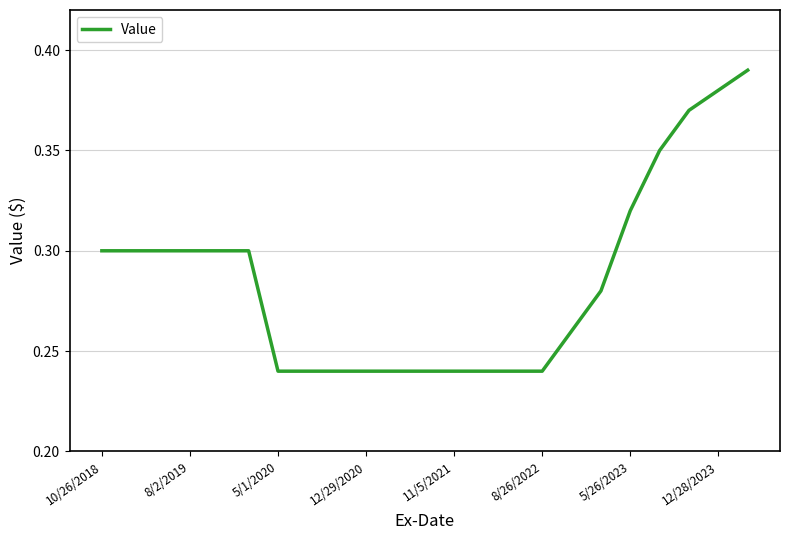

True or false: the data shows 0.3 at 11/5/2021.

False